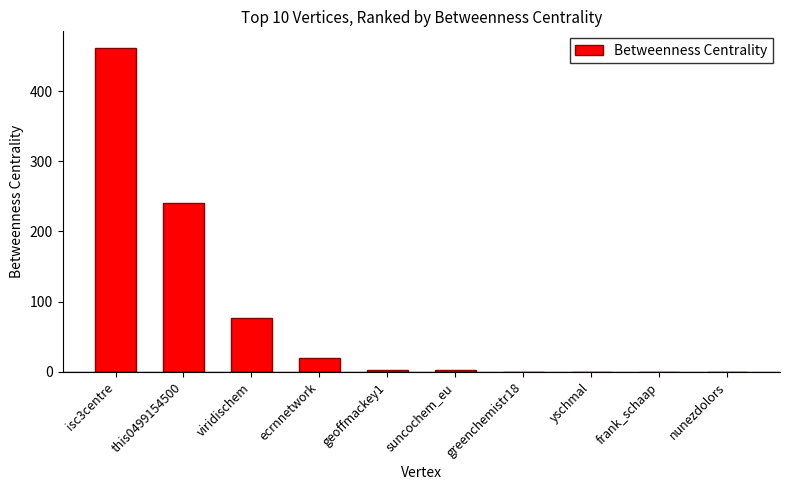

Reading left to right, extract all data points from this chart.

462	241	77	20	2	2	0	0	0	0